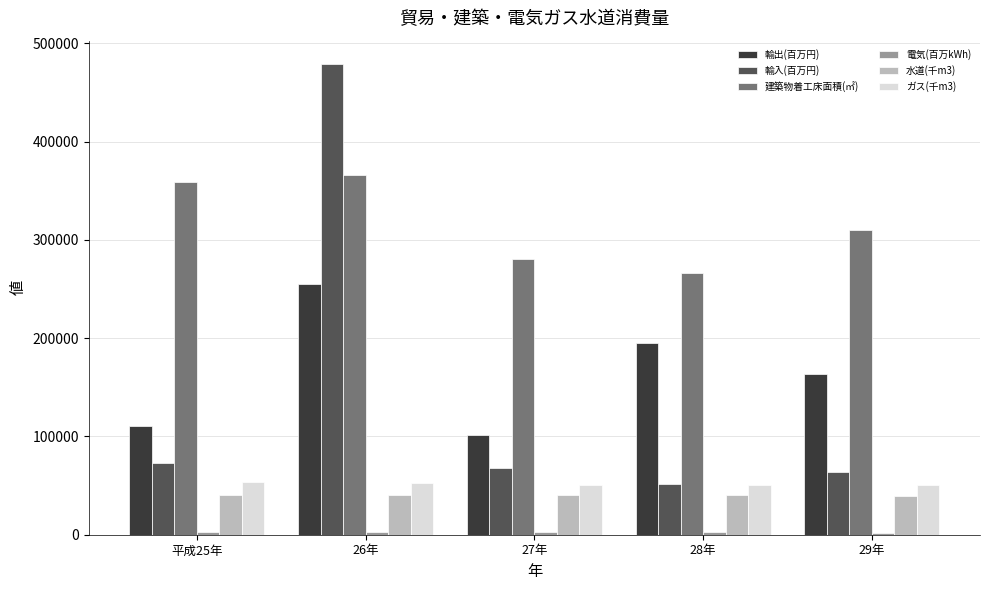

What is the label of the 3rd bar from the right?

27年